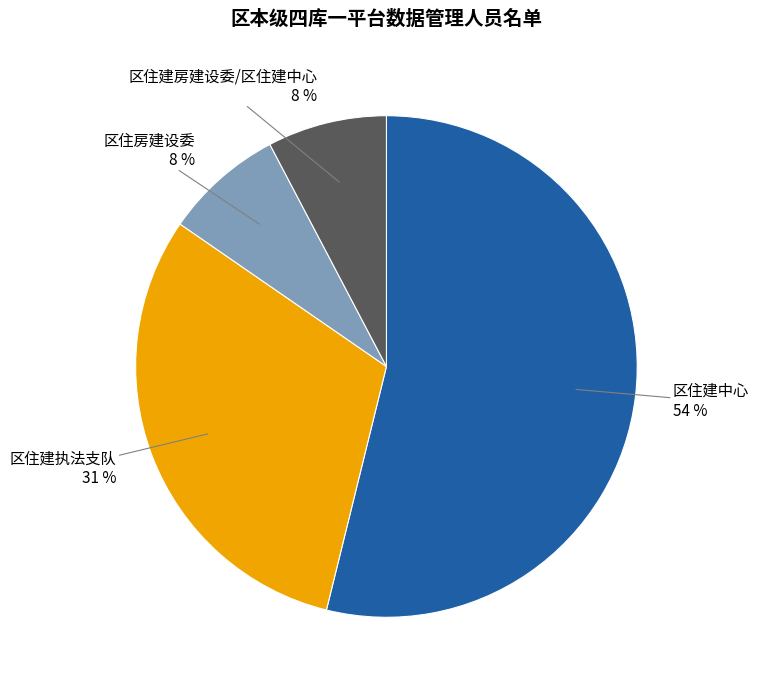

Does any single category account for the majority?

Yes